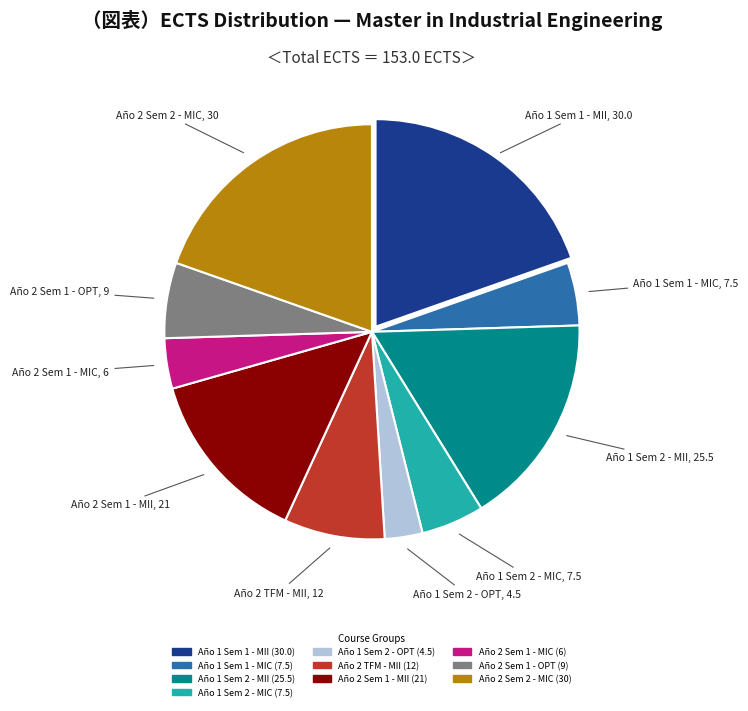

Combined, do Año 2 TFM - MII and Año 1 Sem 1 - MII account for over 50%?

No